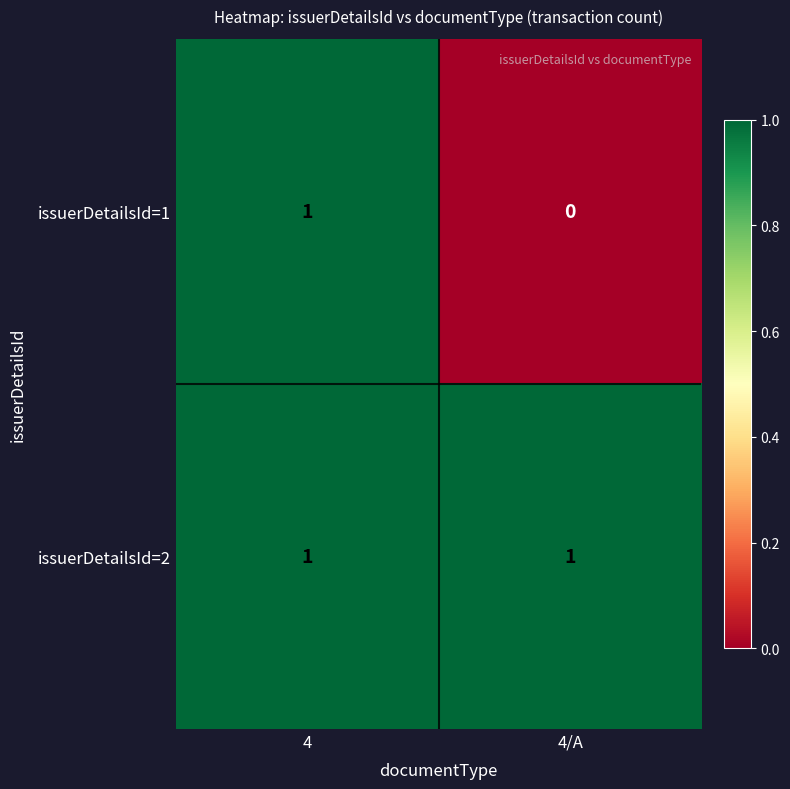

At 4/A, list the series in order from smallest to largest.

issuerDetailsId=1, issuerDetailsId=2